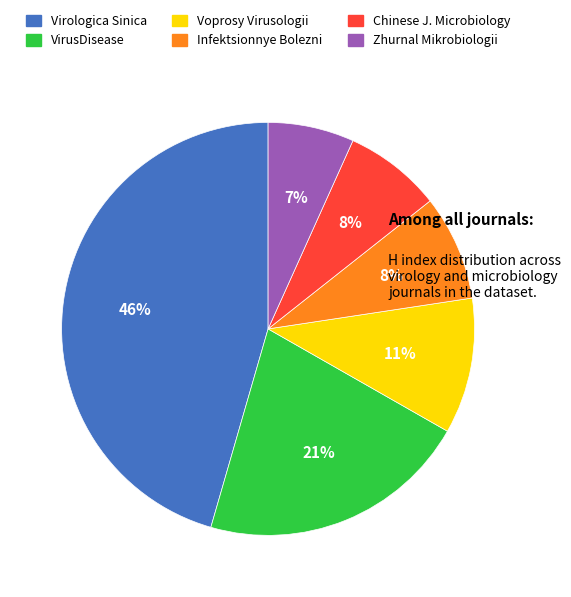

Does any single category account for the majority?

No